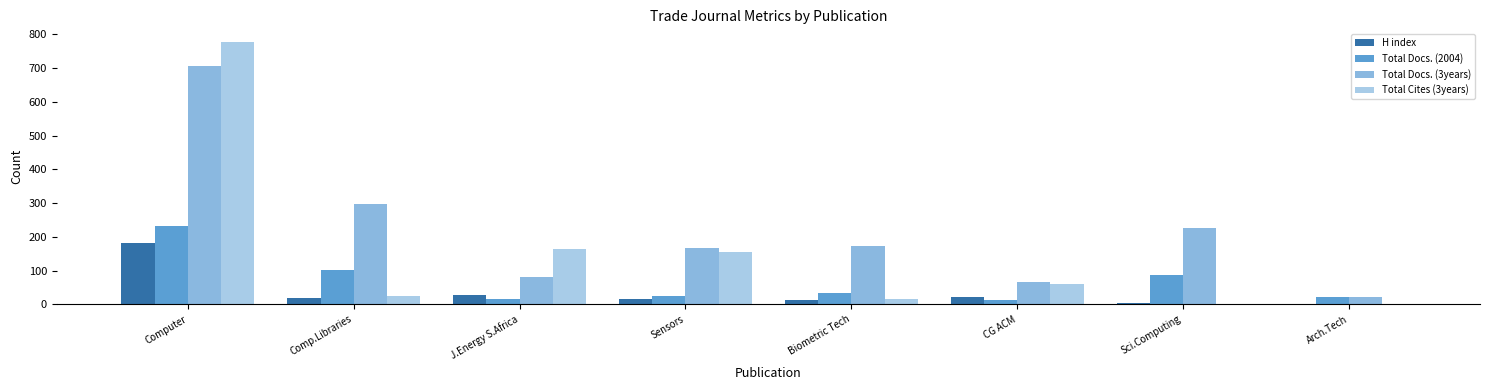

Does the chart contain stacked bars?

No